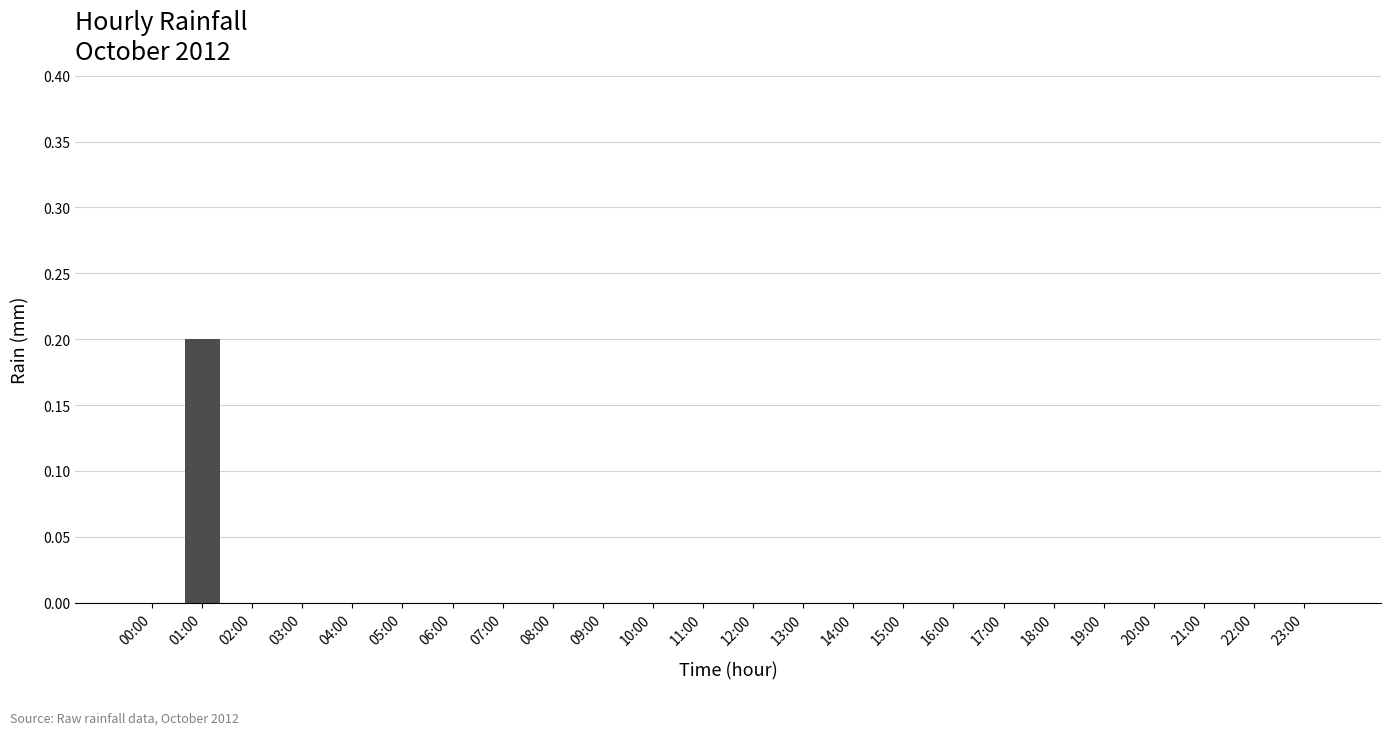

At which category does the chart reach its peak across all series?

01:00